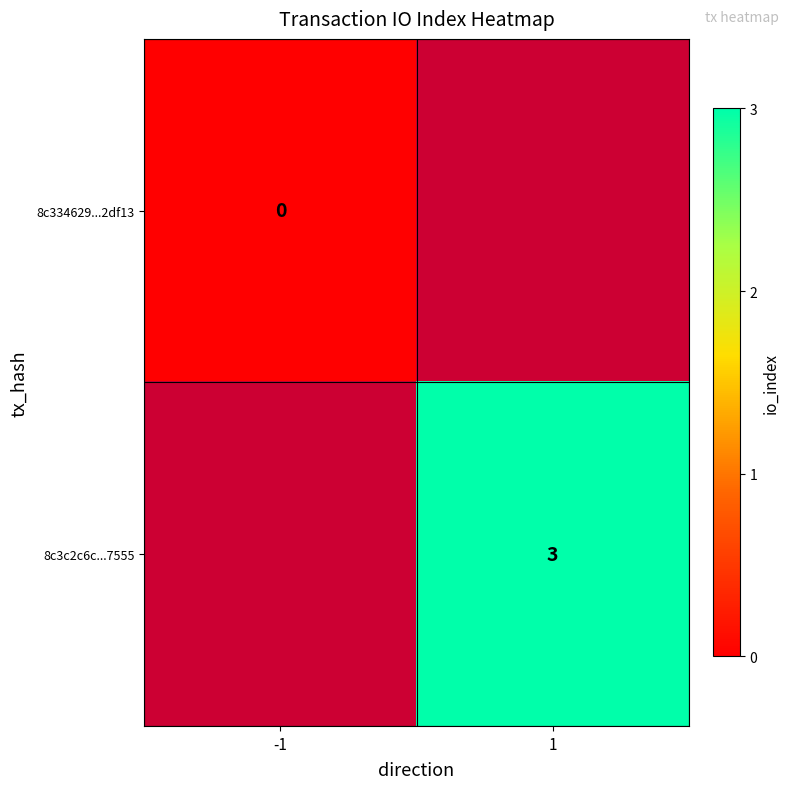

The 8c3c2c6c...7555 series shows 3 at 1. True or false?

True